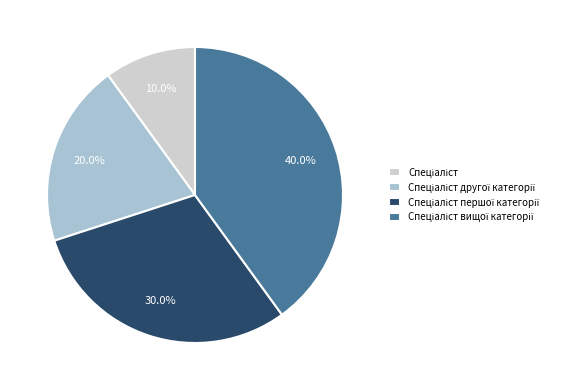

Is there any slice that represents more than half of the pie?

No